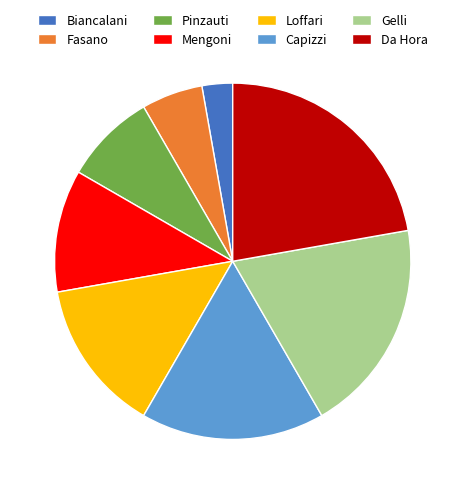

Approximately how many times larger is the value at Da Hora compared to Pinzauti?

2.7